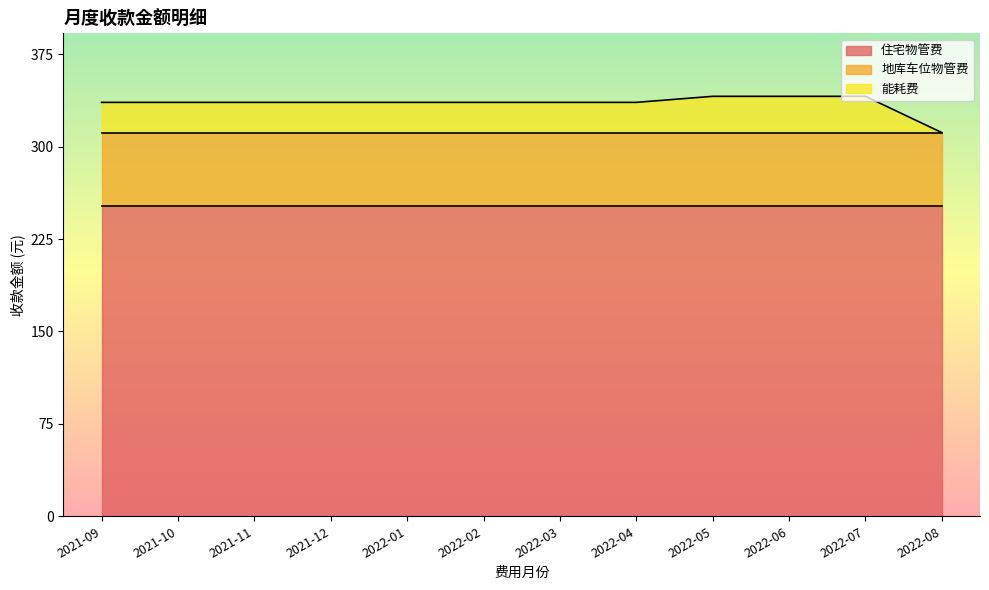

Where does the 能耗费 series first go above 24?

2021-09